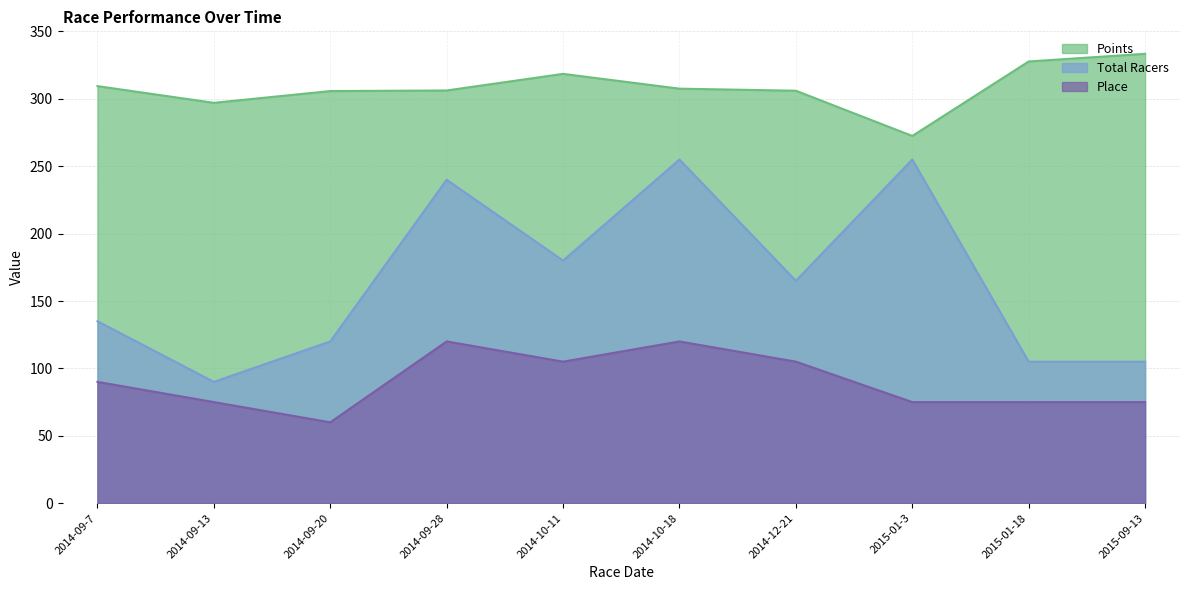

What is the spread (max minus min) of values at 2015-01-3?

197.5